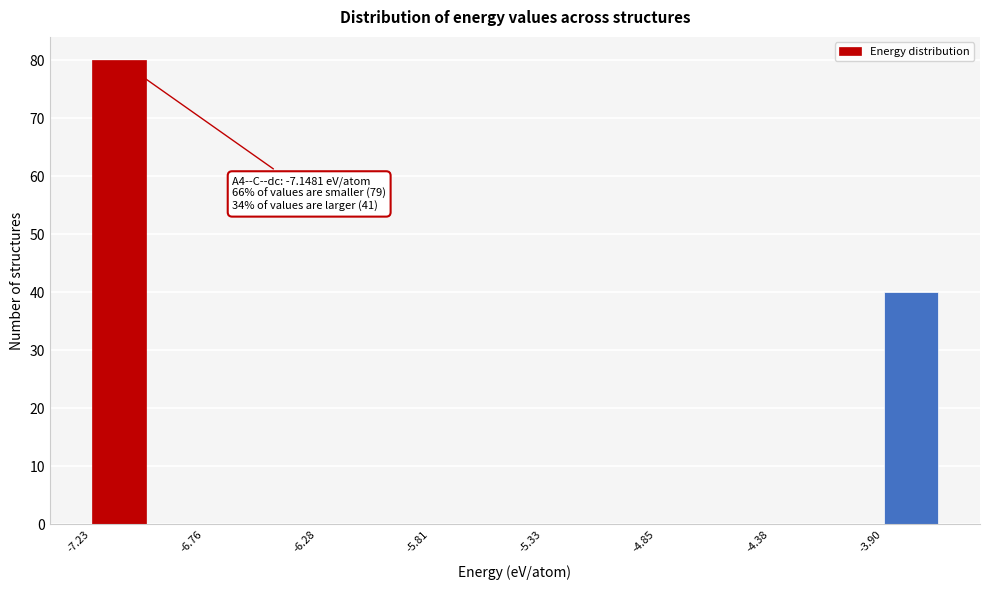

Over which range of the x-axis is the bar tallest?

-7.25 to -7.00